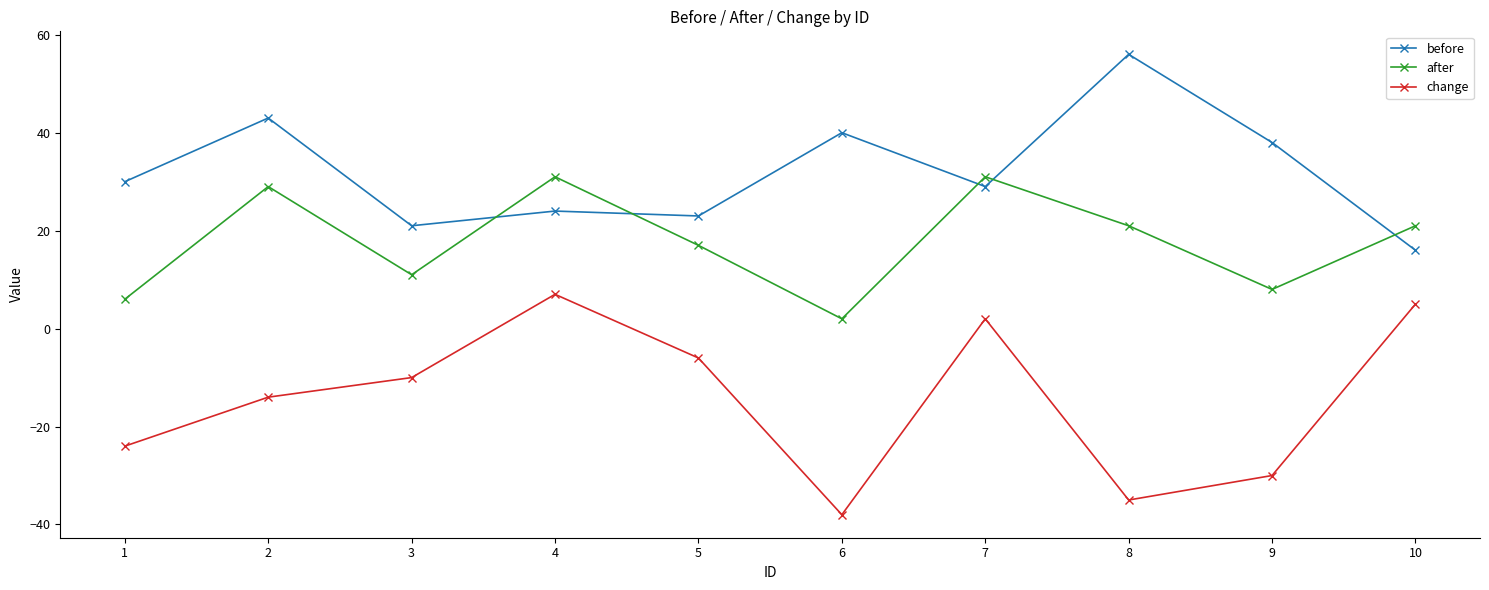

What is the spread (max minus min) of values at 7?

29